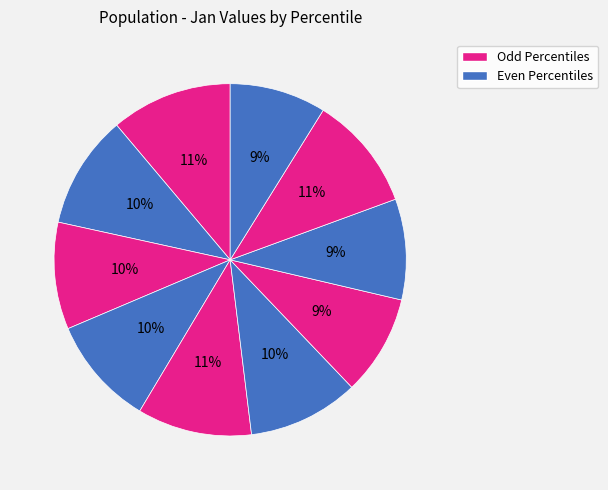

How many segments does this pie chart have?

10